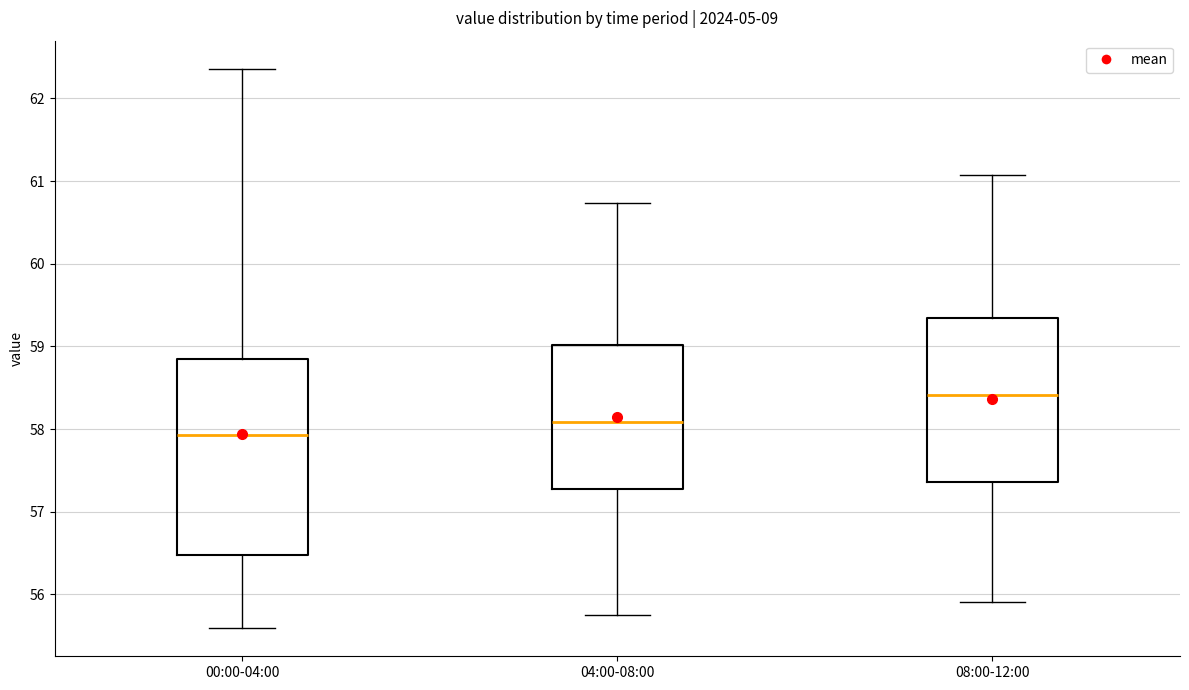

Which box has the lowest median line?

00:00-04:00